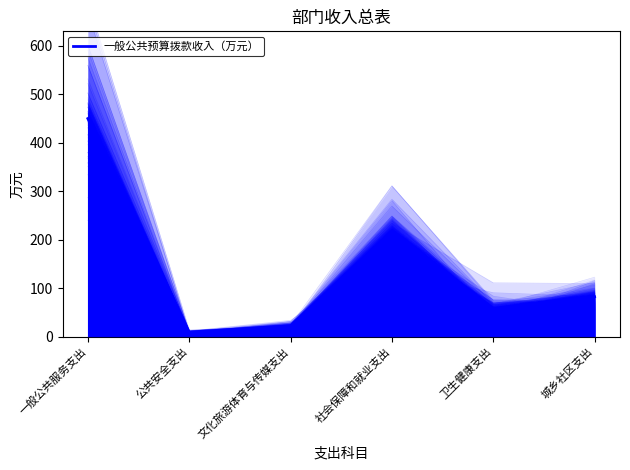

Where is the data nearest to the value 229?

社会保障和就业支出